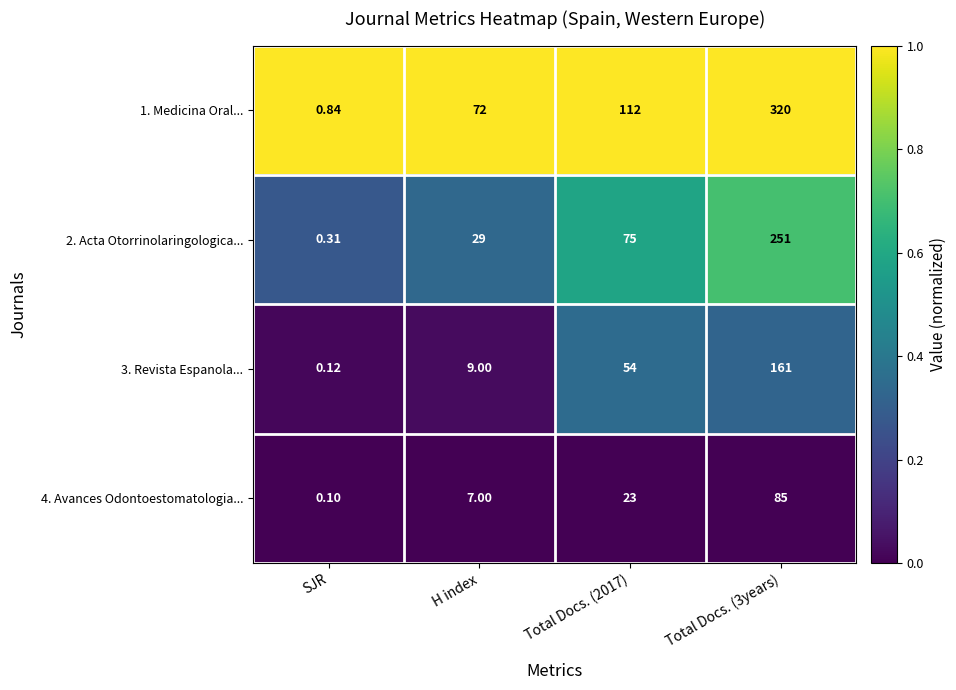

Which label corresponds to the smallest value in the chart?

SJR